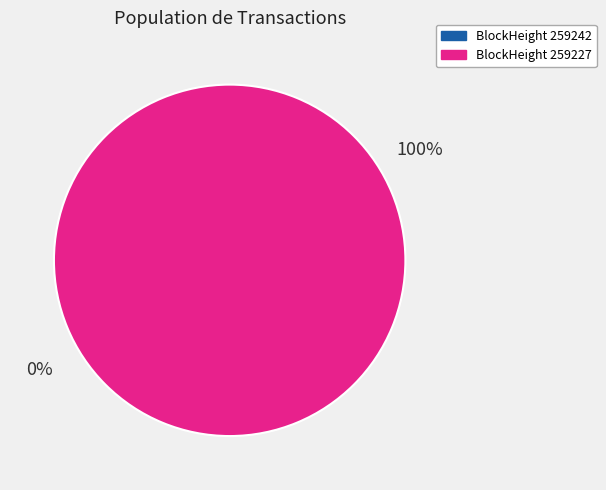

To the nearest percent, what is the difference between the largest and smallest slice percentages?

100%